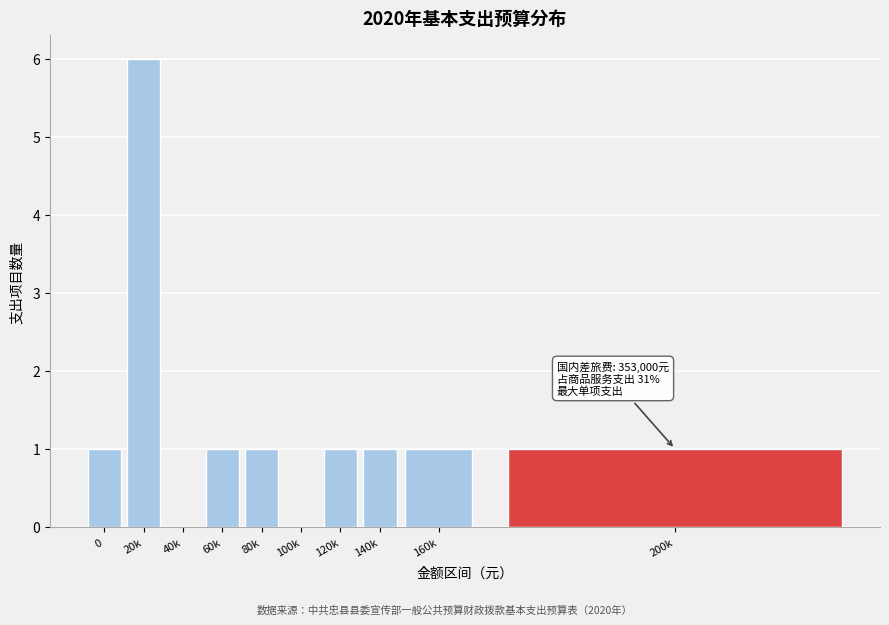

Reading left to right, what are all the values shown in this chart?

0=1	20k=6	40k=0	60k=1	80k=1	100k=0	120k=1	140k=1	160k=1	200k=1